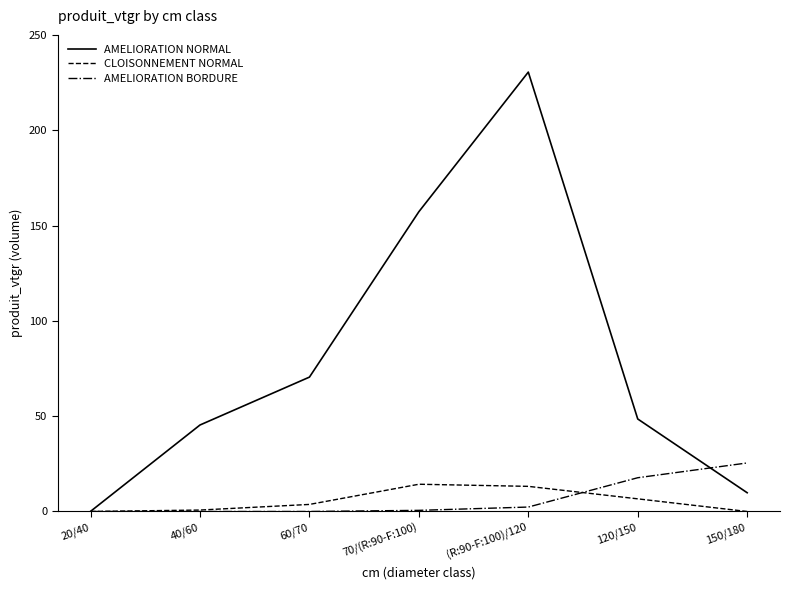

What is the difference between the second highest and minimum values in the AMELIORATION BORDURE series?

17.7